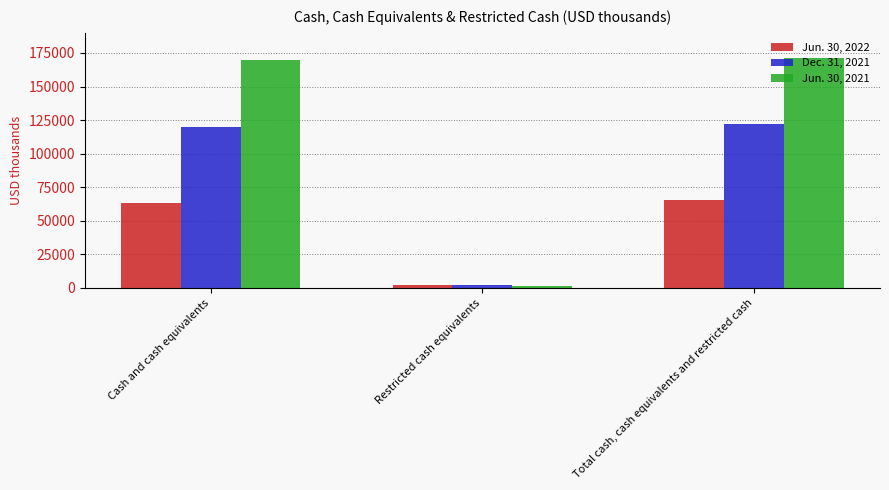

Which series has the widest spread of values?

Jun. 30, 2021